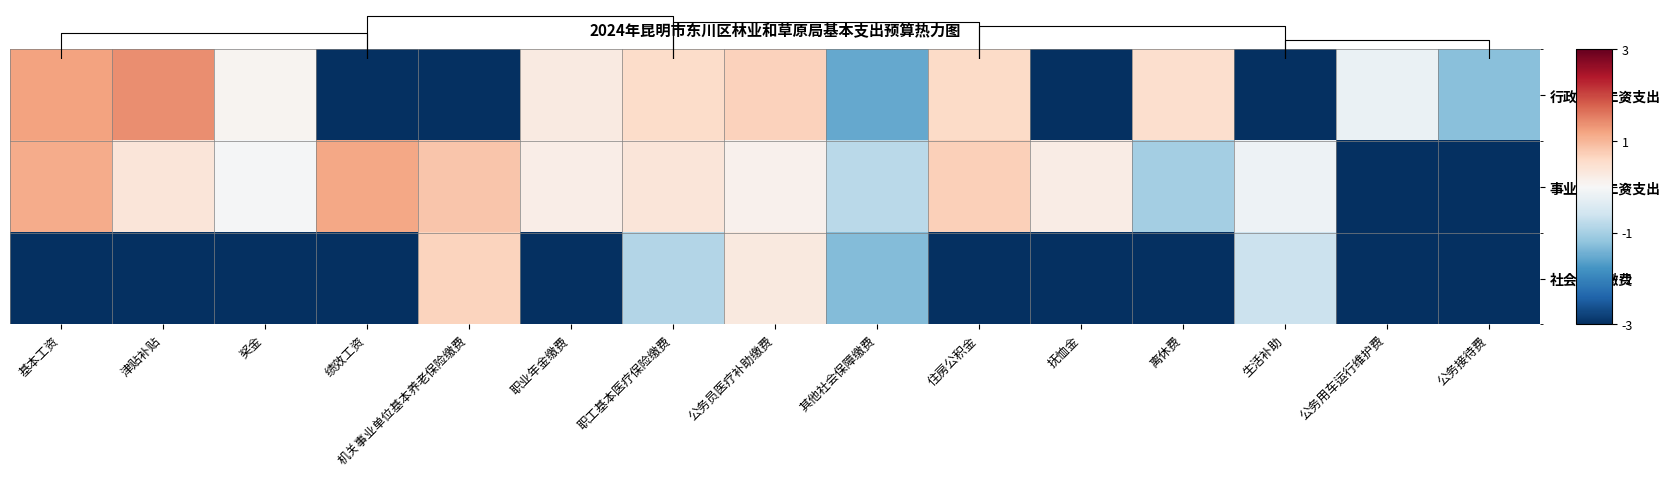

What is the difference between the maximum and minimum values in the 事业人员工资支出 series?

6.2